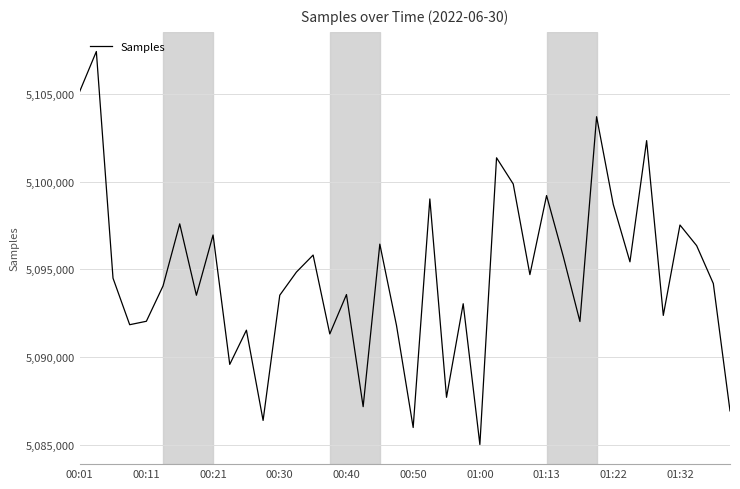

What is the minimum value shown in the chart?

5085007